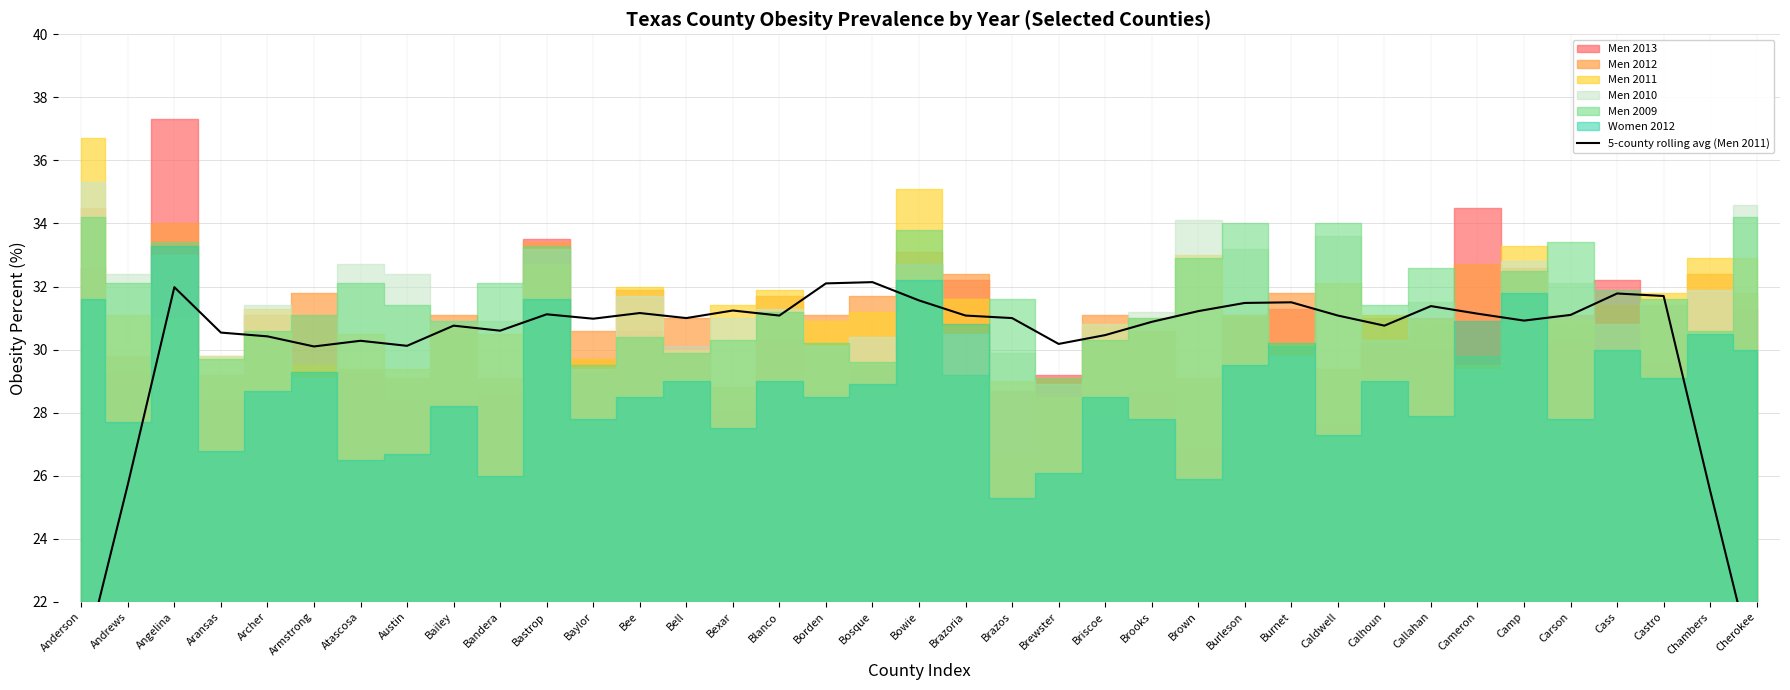

Rank the categories by value from highest to lowest.

Bosque, Borden, Angelina, Cass, Castro, Bowie, Burnet, Burleson, Callahan, Bexar, Brown, Bee, Cameron, Bastrop, Carson, Caldwell, Brazoria, Blanco, Bell, Brazos, Baylor, Camp, Brooks, Bailey, Calhoun, Bandera, Aransas, Briscoe, Archer, Atascosa, Brewster, Austin, Armstrong, Andrews, Chambers, Anderson, Cherokee